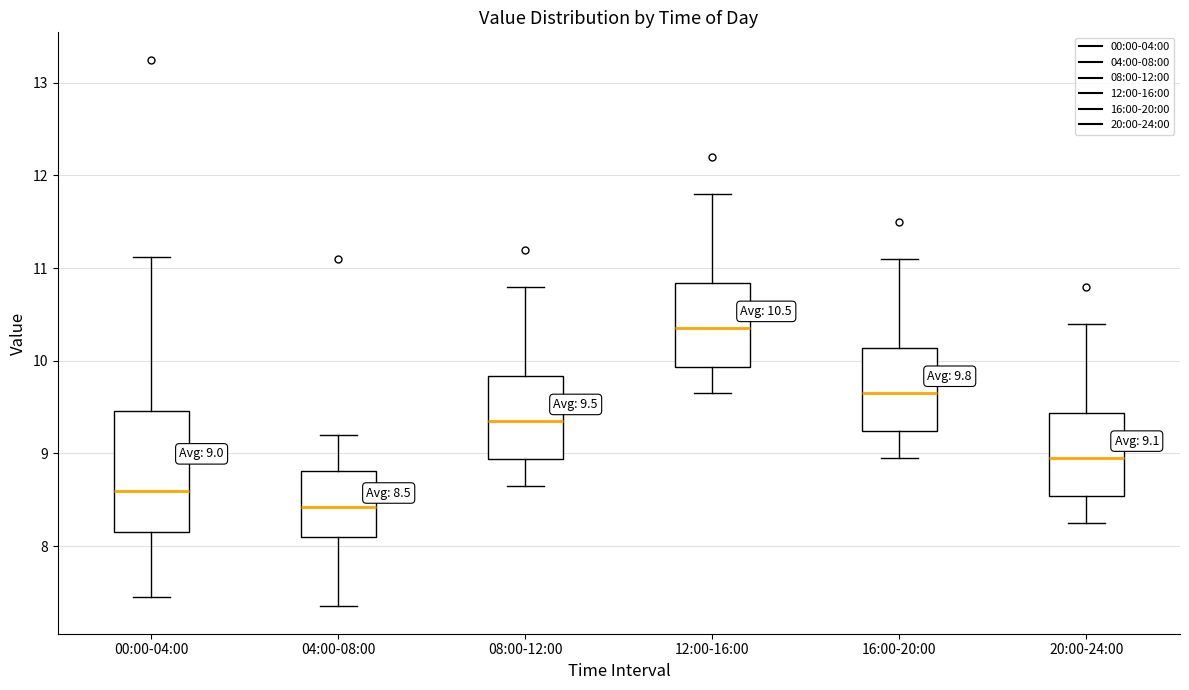

Which box is the tallest, from its lower edge to its upper edge?

00:00-04:00